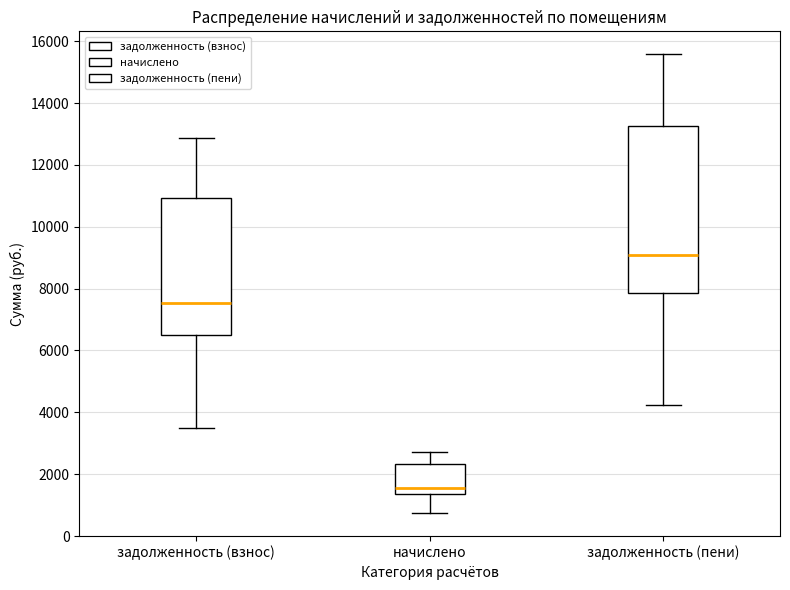

Comparing the boxes themselves (not the whiskers), which one is the tallest?

задолженность (пени)